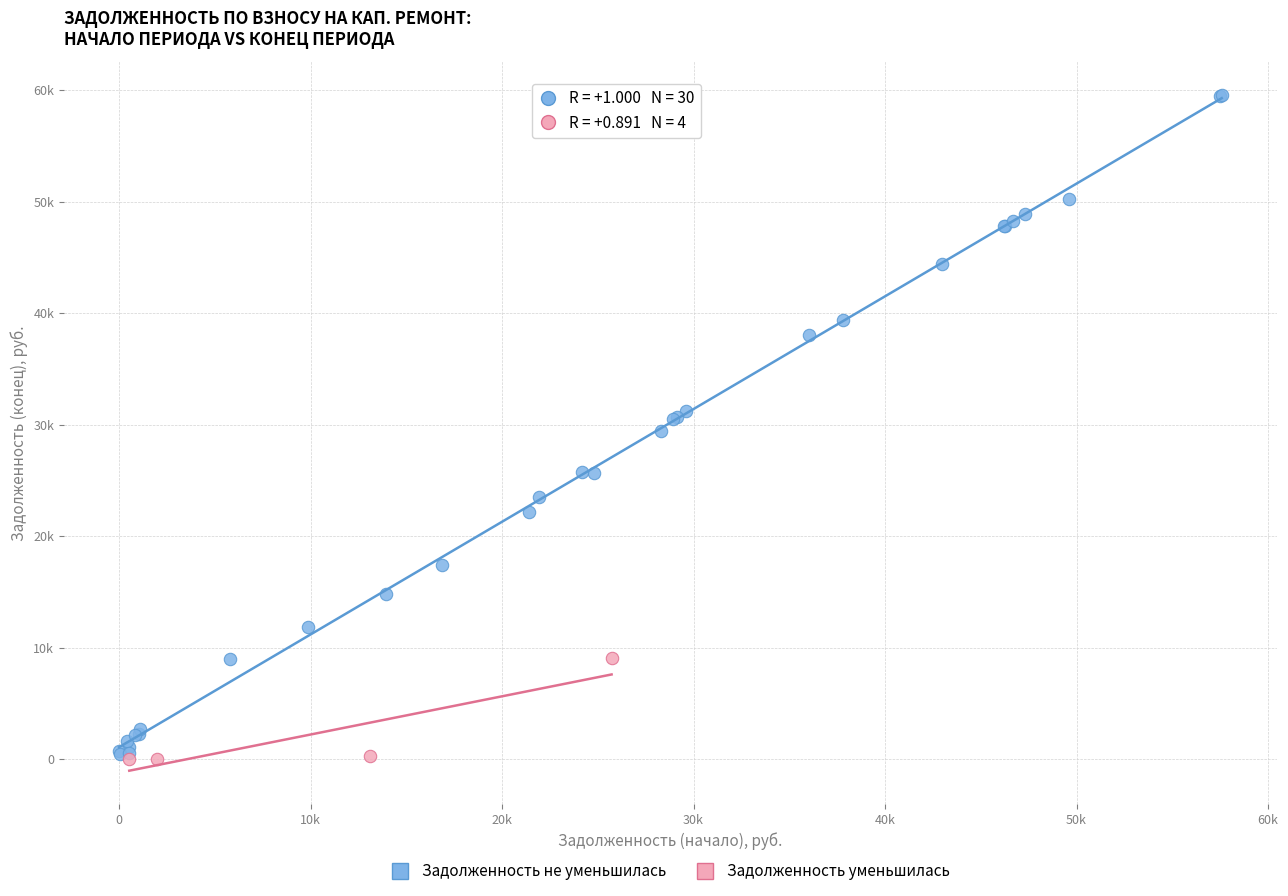

What are all the series names shown in the legend?

Задолженность не уменьшилась, Задолженность уменьшилась